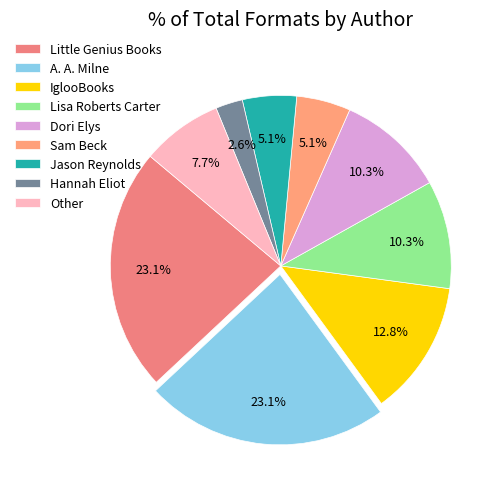

Does any single category account for the majority?

No